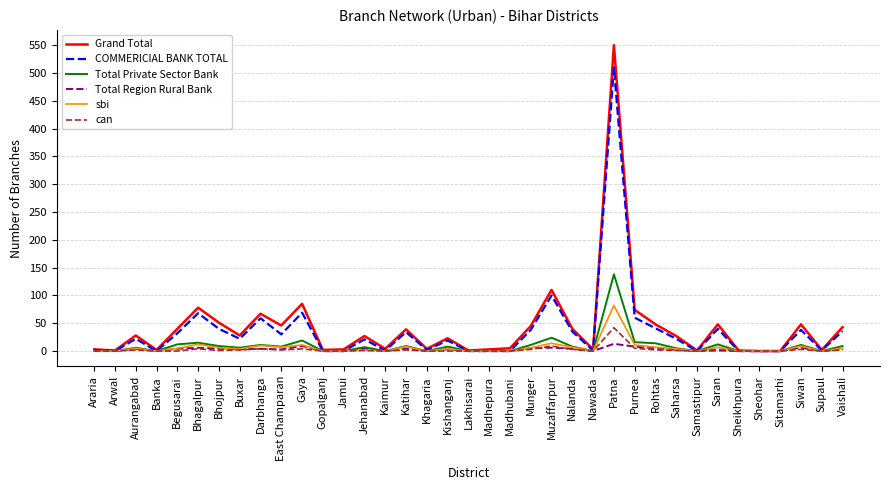

Which series has the widest spread of values?

Grand Total